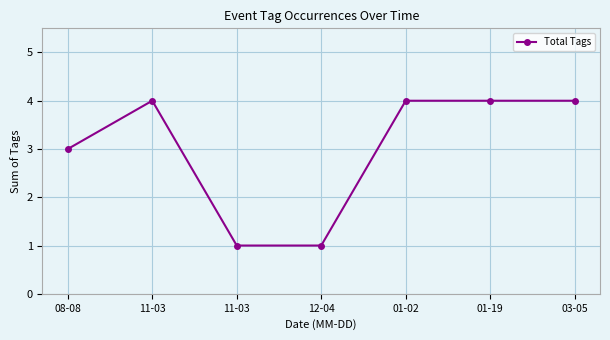

How many lines are shown in the chart?

1